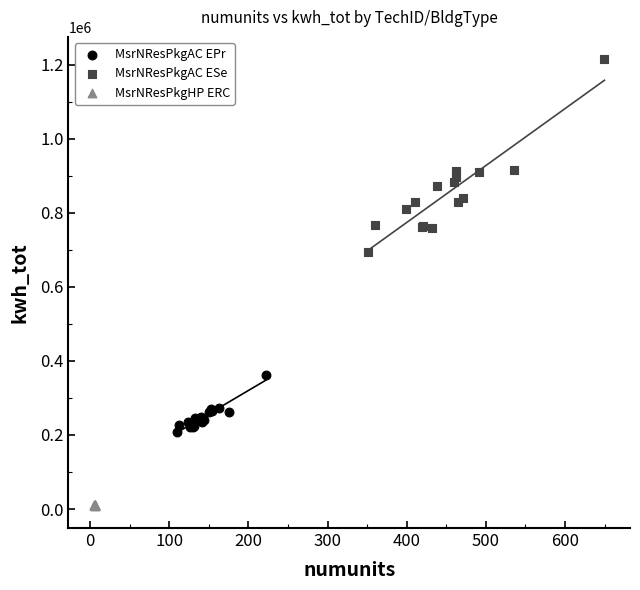

Which series has the largest Y range (max minus min)?

MsrNResPkgAC ESe